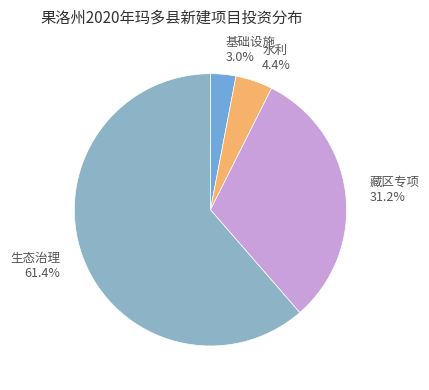

True or false: 生态治理 accounts for 61% of the total.

True